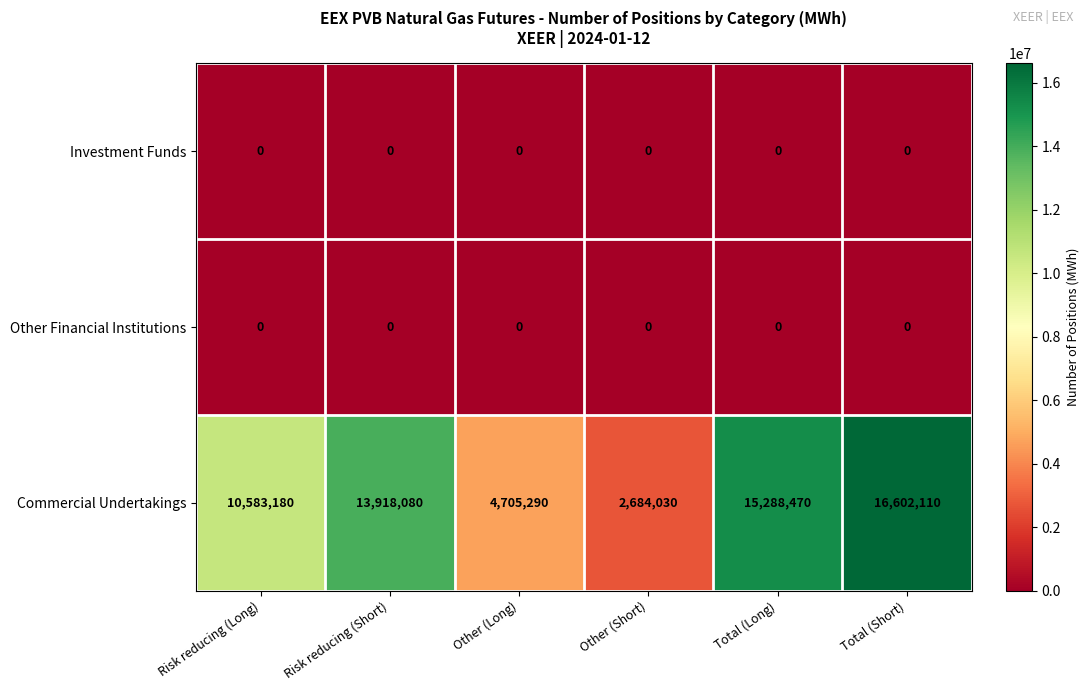

How many series are shown in this chart?

3